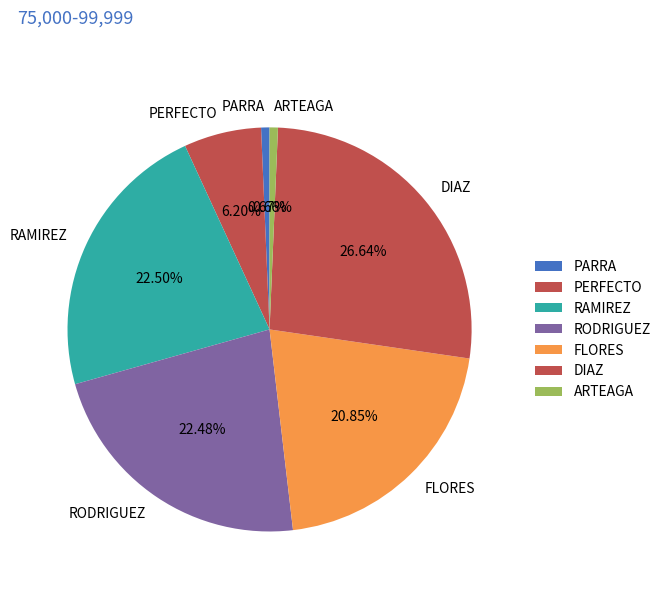

To the nearest percent, what is the average slice percentage?

14%